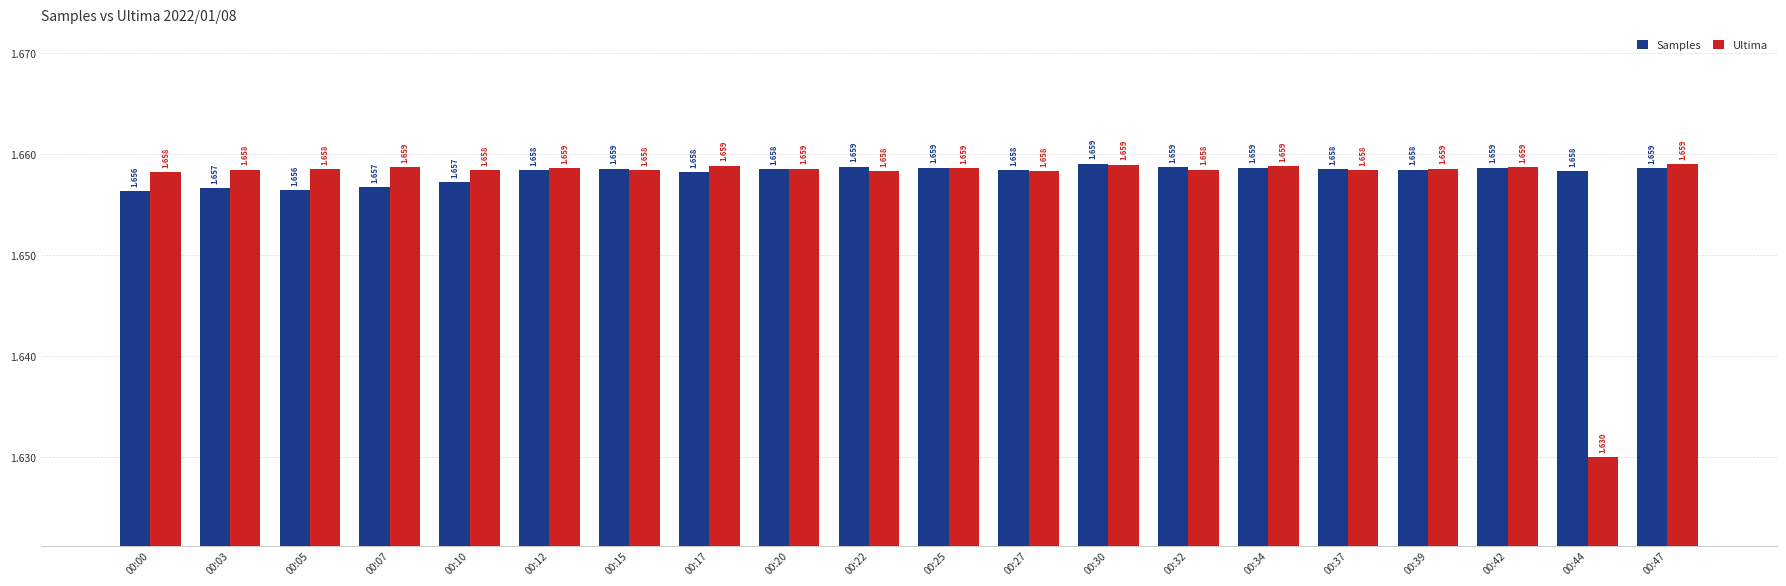

Does the chart contain any negative values?

No